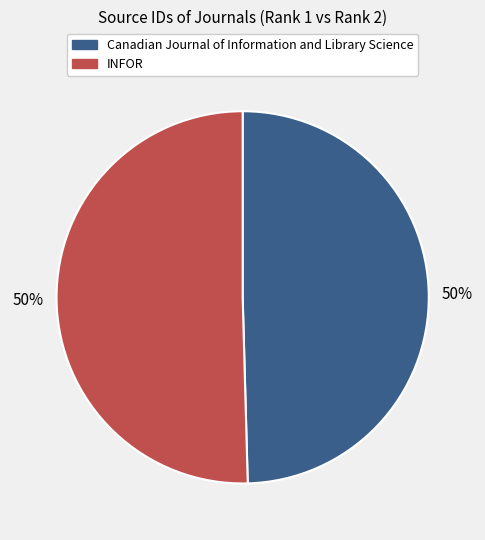

To the nearest percent, what portion does INFOR represent?

50%